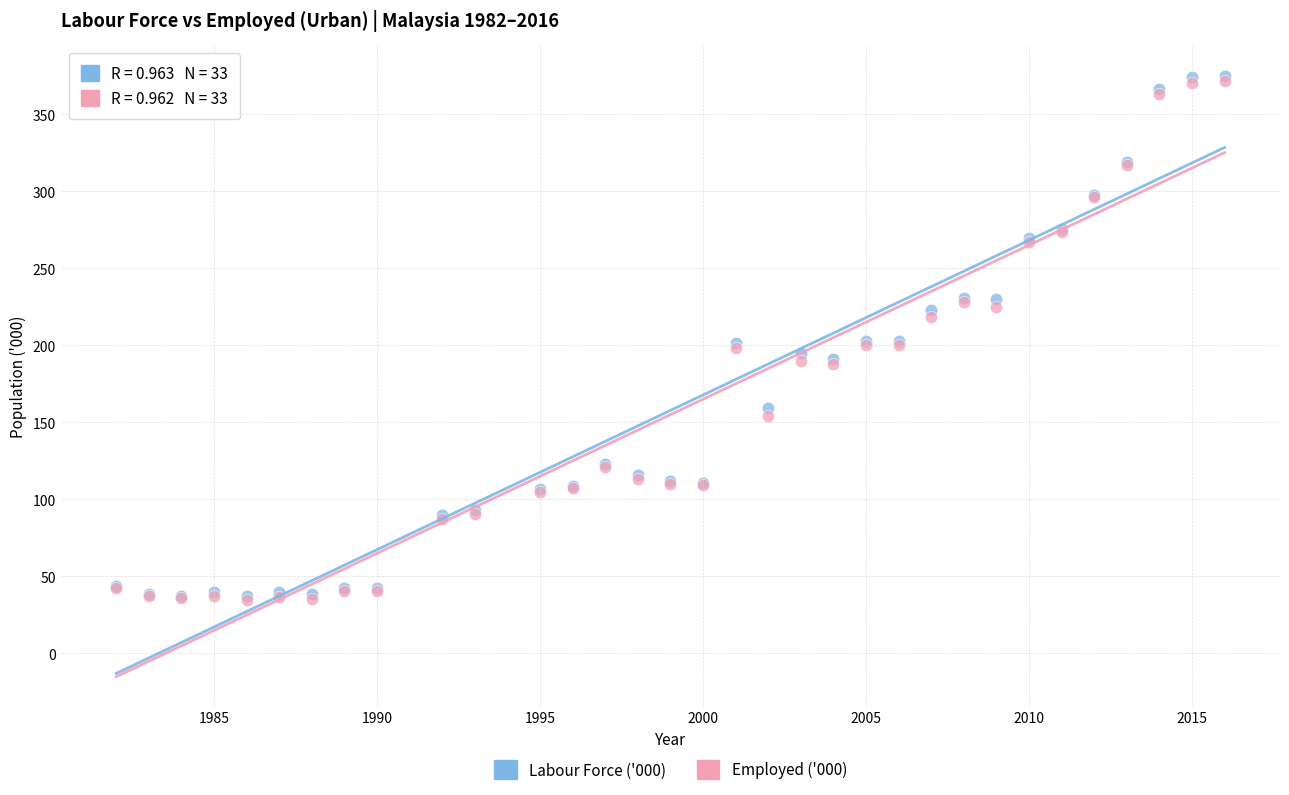

Which series has the largest Y range (max minus min)?

Labour Force ('000)